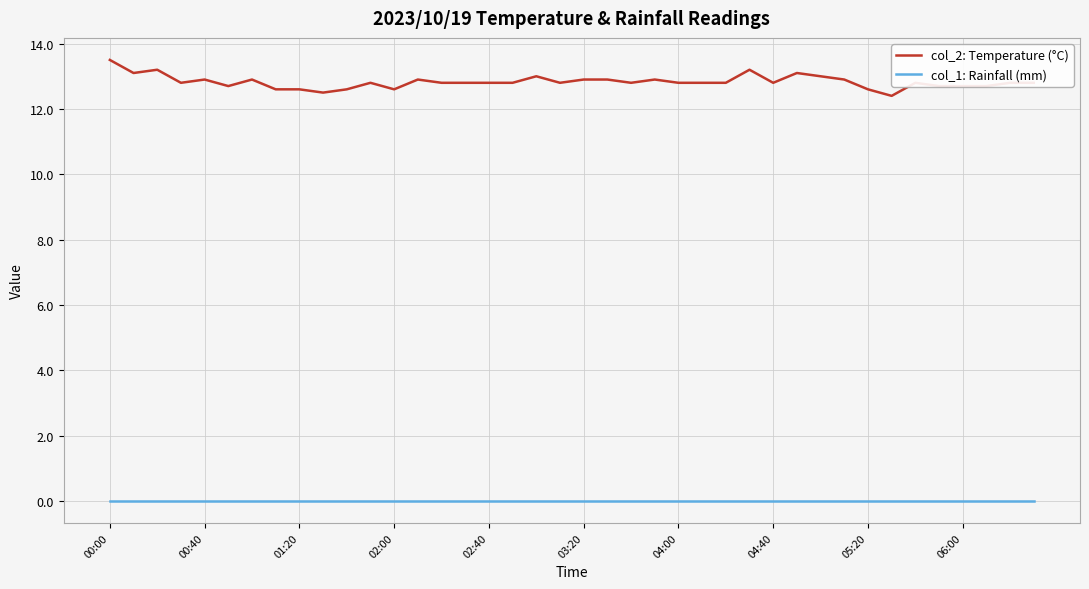

Which series has the largest range (max minus min)?

col_2: Temperature (°C)